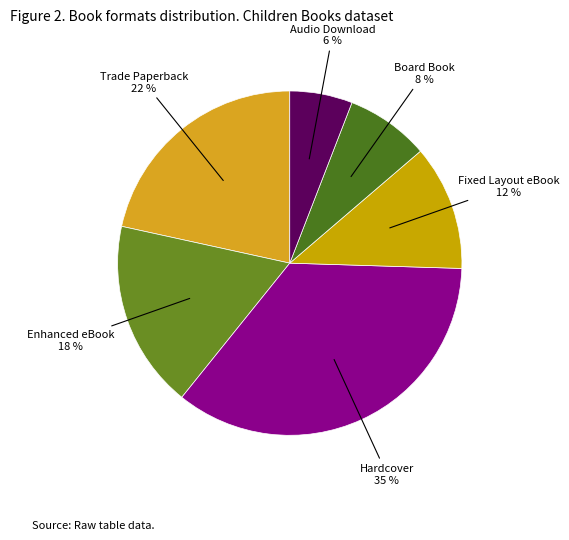

Count the number of slices in the pie.

6